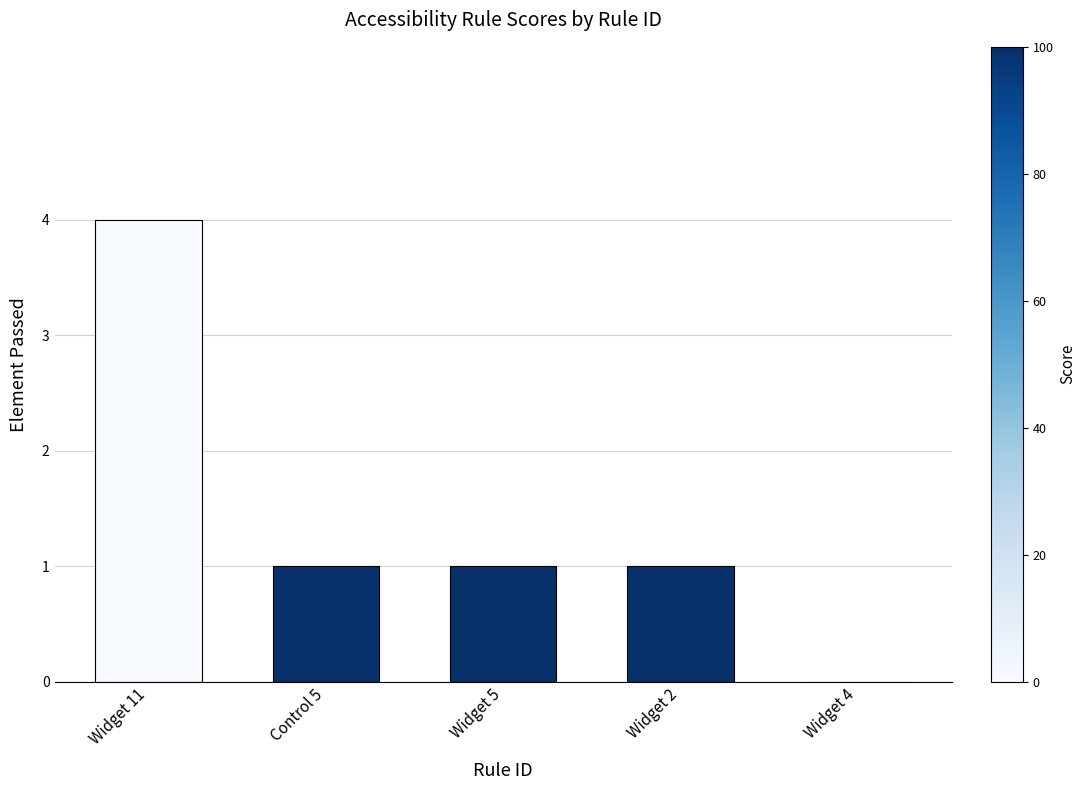

Between Widget 2 and Widget 4, which is larger?

Widget 2